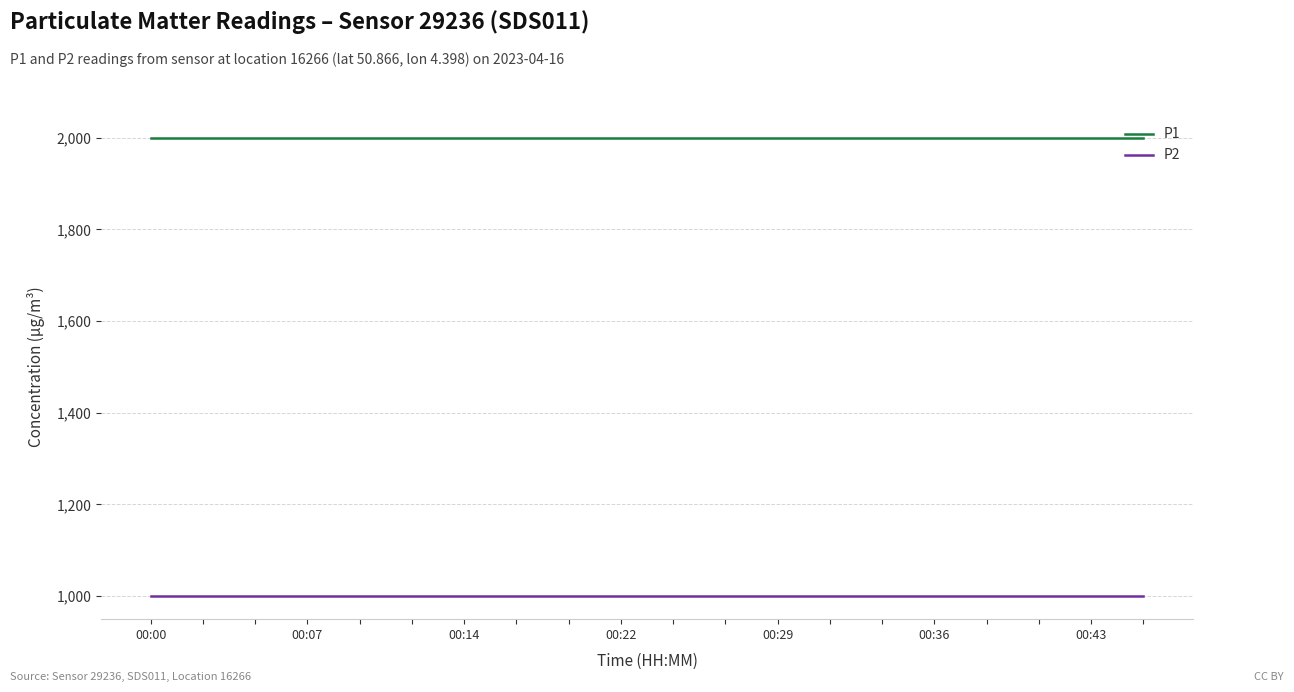

What is the greatest value displayed?

1999.9